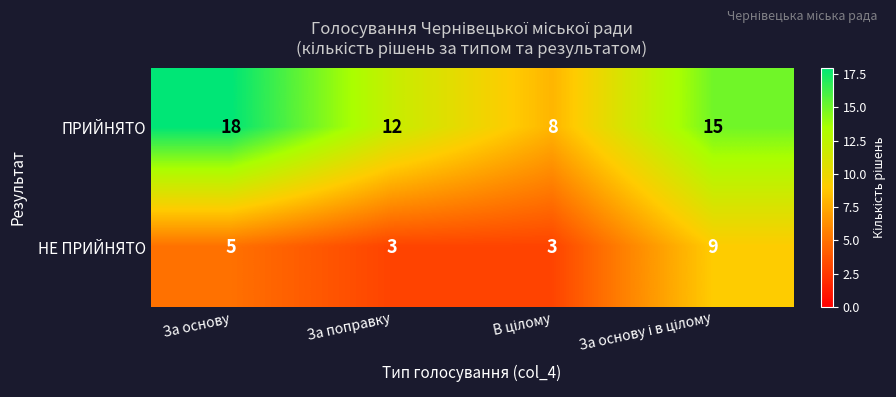

How many ПРИЙНЯТО values are between 12 and 18?

3